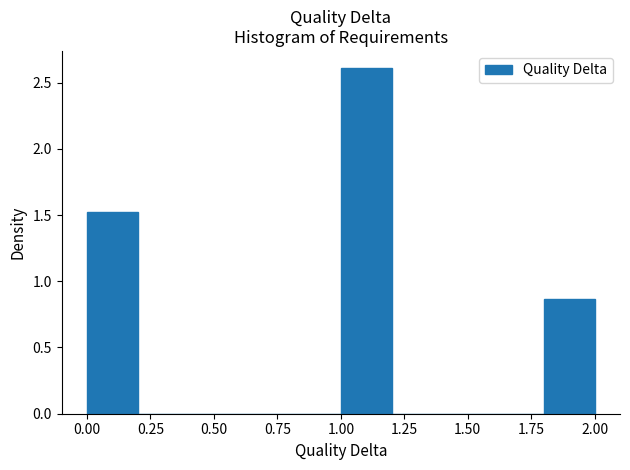

Reading left to right, transcribe this chart: for each bar, give the range it covers on the x-axis and its height. The values are not printed on the chart, so give them approximately, as read against the axis.

0.0 to 0.2: 1.50
0.2 to 0.4: 0
0.4 to 0.6: 0
0.6 to 0.8: 0
0.8 to 1.0: 0
1.0 to 1.2: 2.60
1.2 to 1.4: 0
1.4 to 1.6: 0
1.6 to 1.8: 0
1.8 to 2.0: 0.85